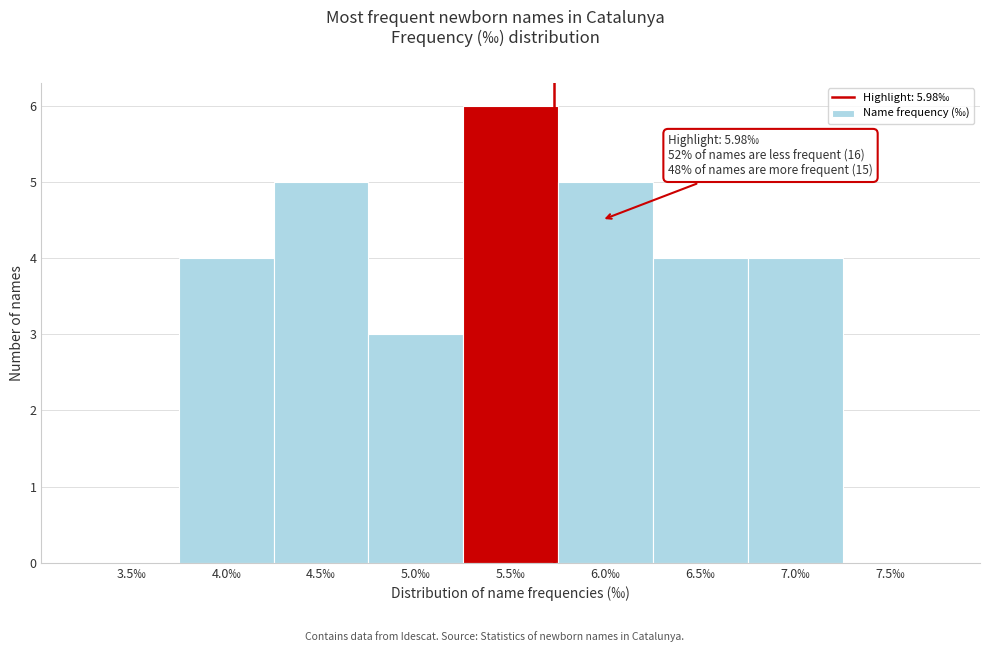

Reading left to right, transcribe all the data shown in this chart.

3.5‰=0	4.0‰=4	4.5‰=5	5.0‰=3	5.5‰=6	6.0‰=5	6.5‰=4	7.0‰=4	7.5‰=0